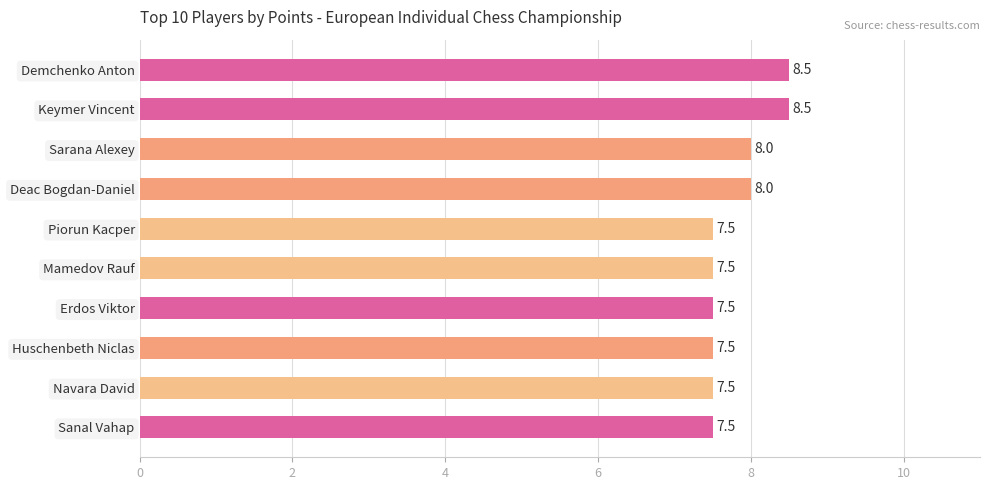

What value does the data have at Demchenko Anton?

8.5